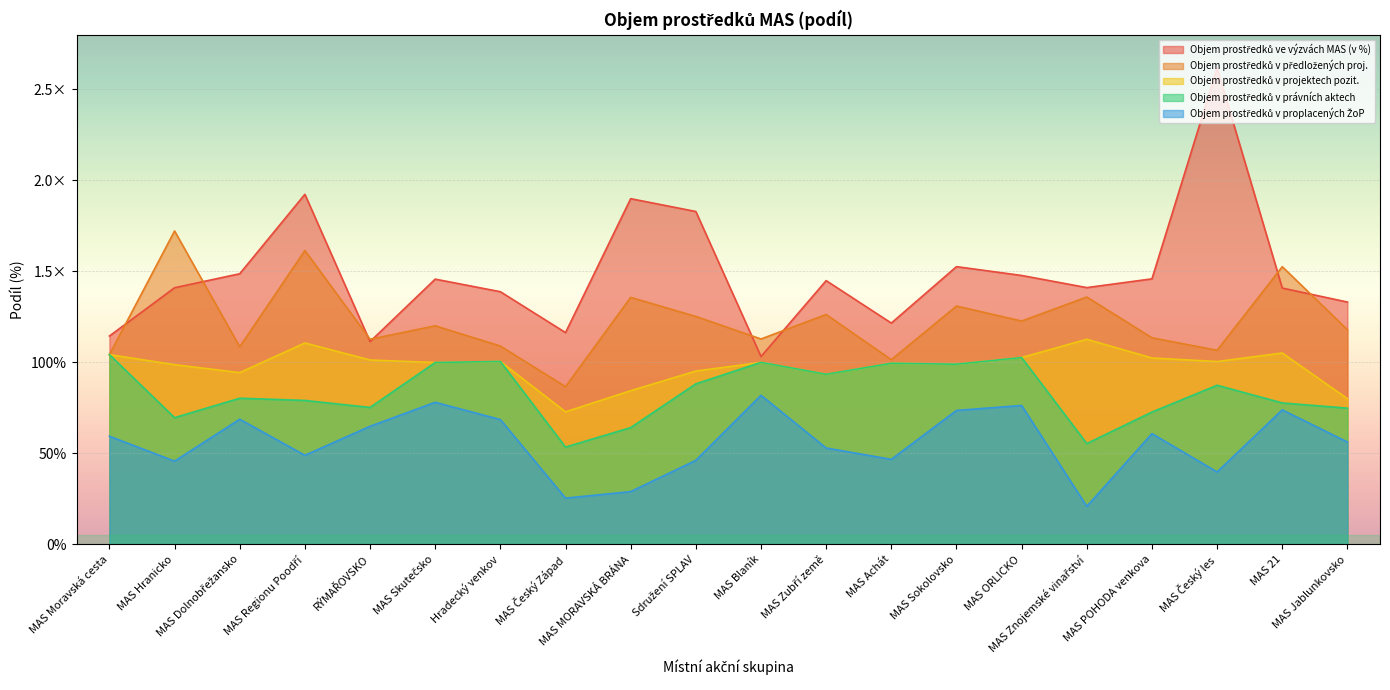

True or false: Objem prostředků v právních aktech and Objem prostředků v projektech pozit. intersect in this chart.

True